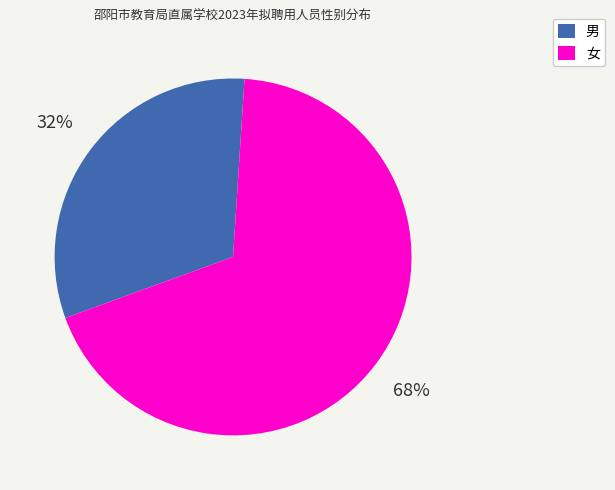

Which slice is the smallest?

男